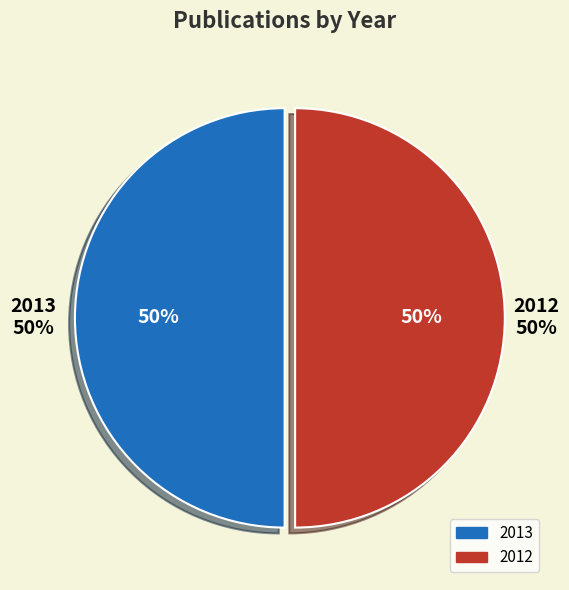

Is there any slice that represents more than half of the pie?

Yes